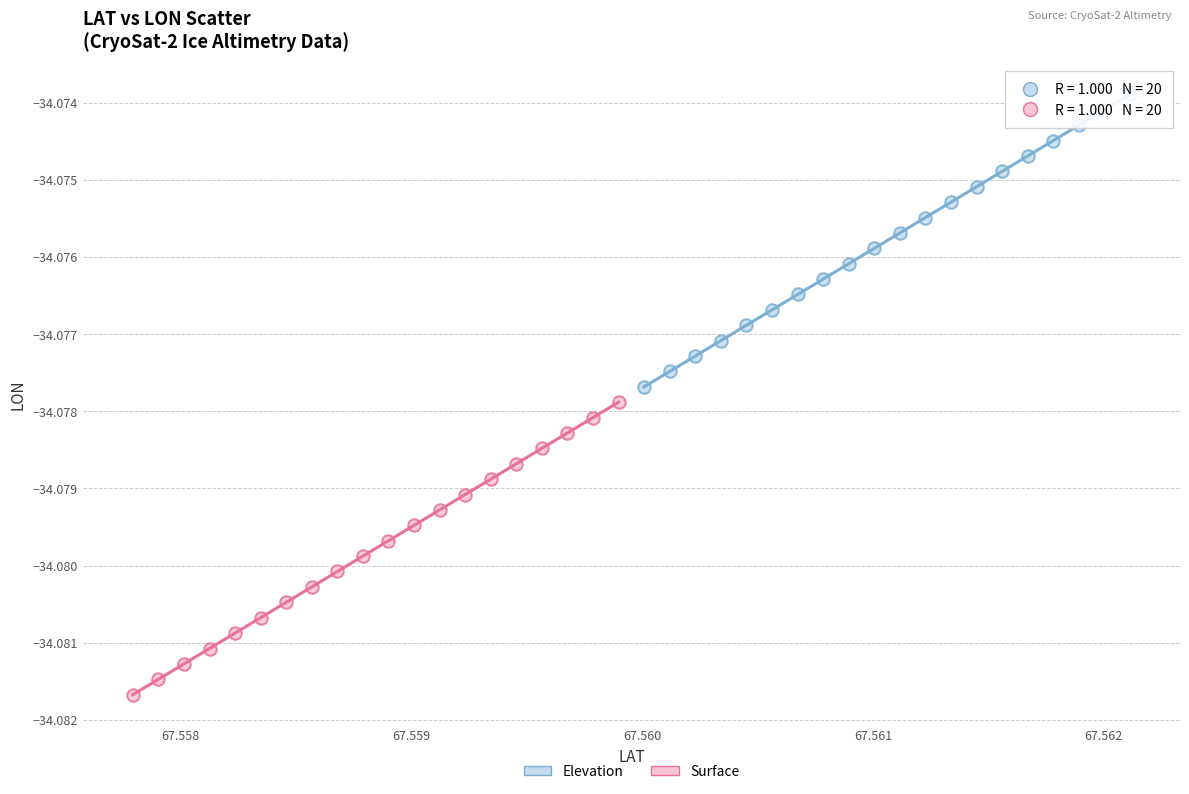

Which series reaches the minimum Y coordinate?

Surface